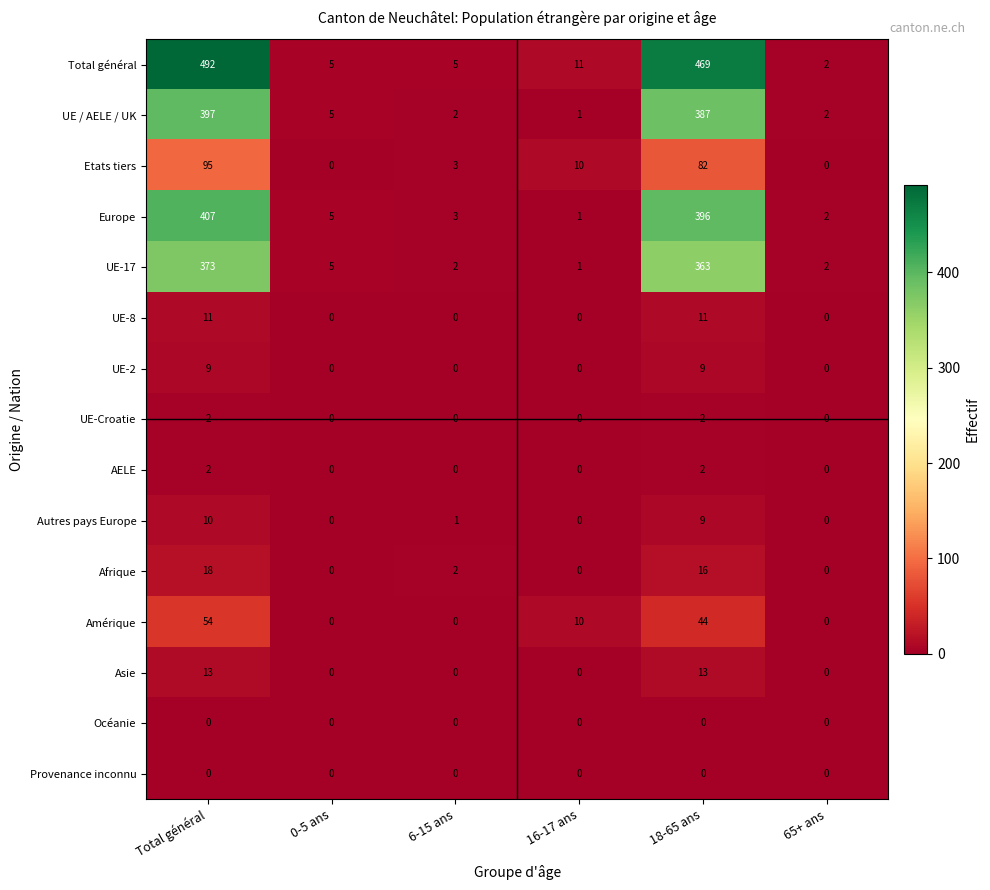

Which series changed the most between Total général and 65+ ans?

Total général